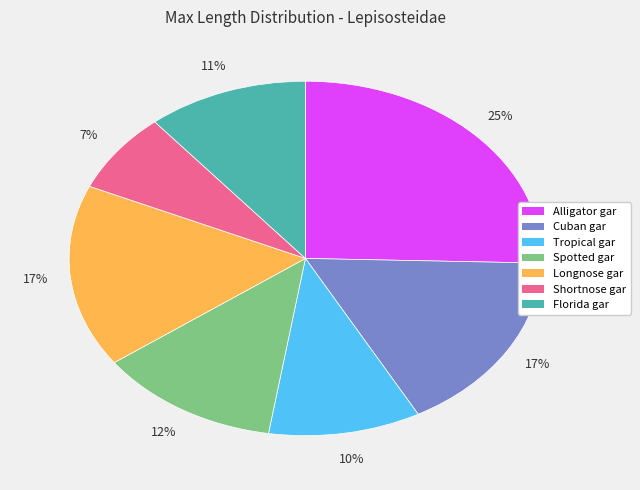

To the nearest percent, what is the difference between the largest and smallest slice percentages?

18%